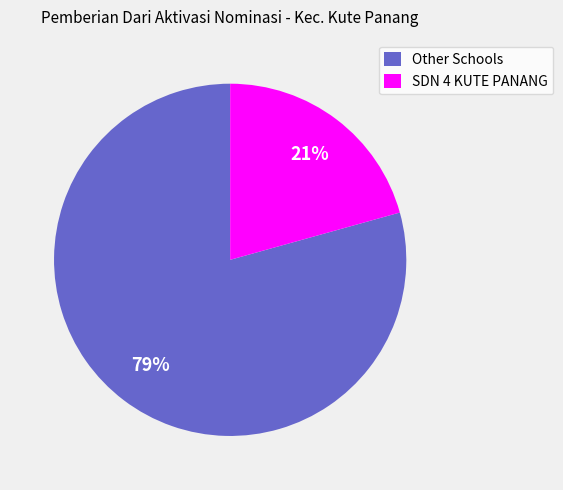

True or false: SDN 4 KUTE PANANG accounts for 21% of the total.

True